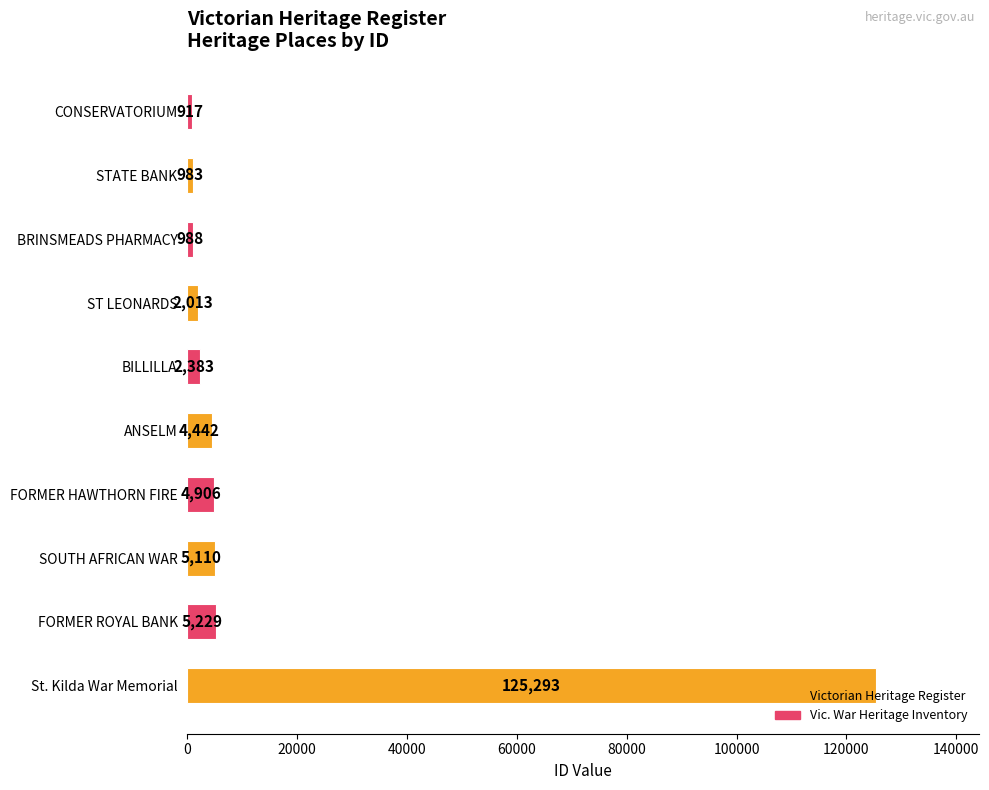

True or false: the data shows 63587 at St. Kilda War Memorial.

False